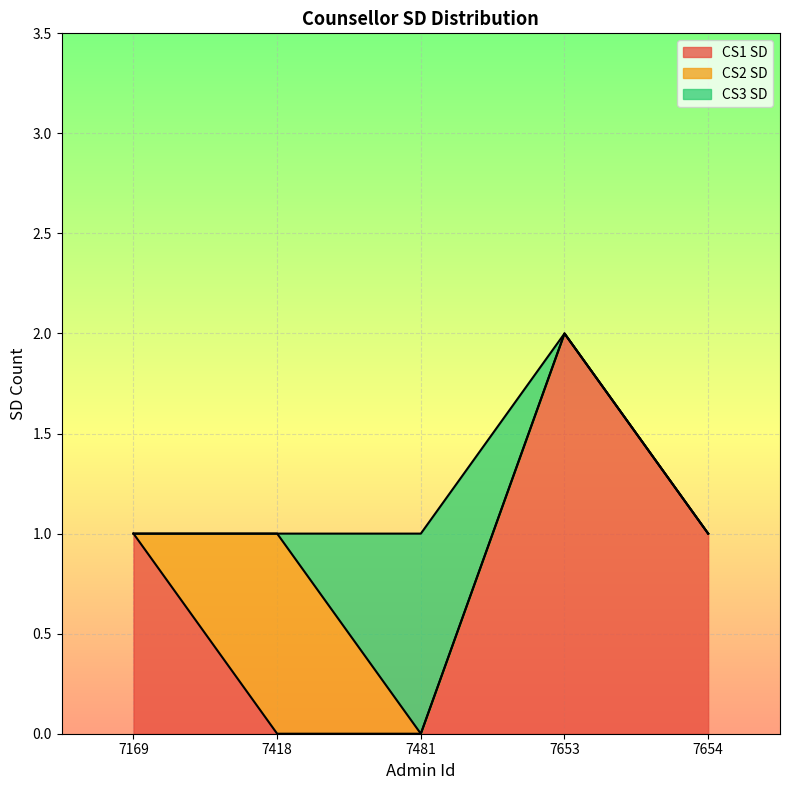

Does the chart display data point markers on the line(s)?

No